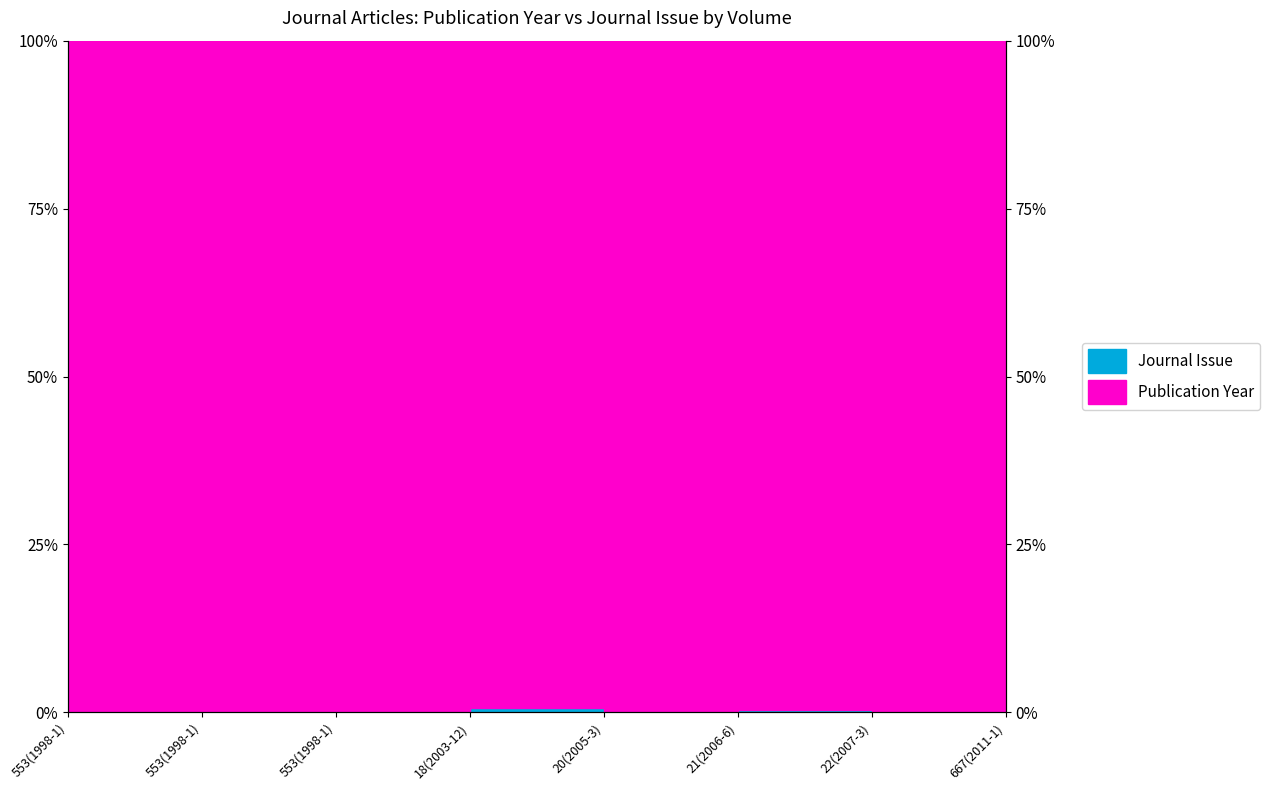

Rank the categories by value from lowest to highest.

667(2011-1), 553(1998-1), 553(1998-1), 553(1998-1), 22(2007-3), 20(2005-3), 21(2006-6), 18(2003-12)